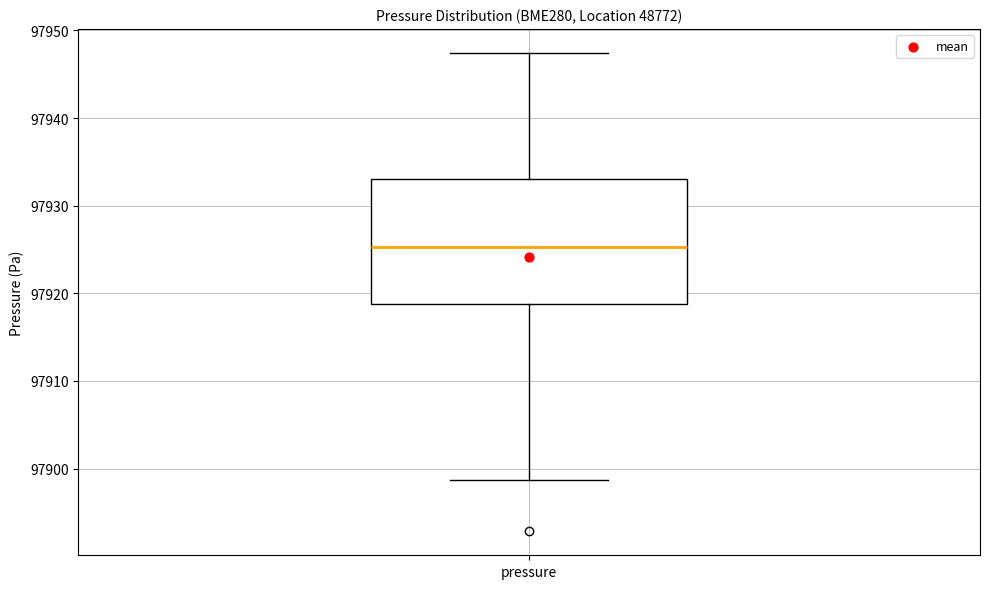

Transcribe this box plot: give where the median line is, the range the box spans, and where the two whiskers end, as read against the y-axis. The values are not printed on the chart, so give them approximately, as read against the axis.

median 97925, box 97919 to 97933, whiskers 97899 to 97947